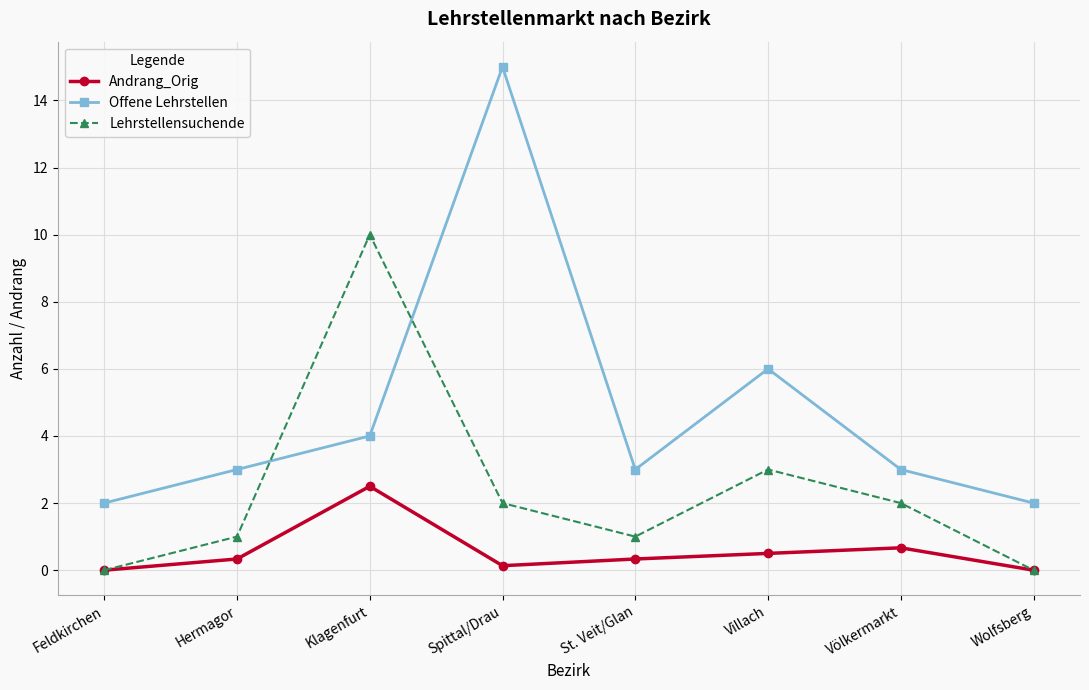

How many series are shown in this chart?

3